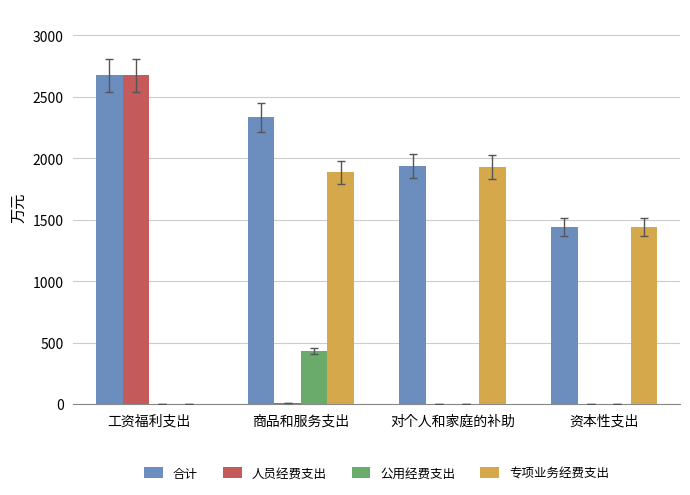

At which label does 公用经费支出 reach its peak?

商品和服务支出